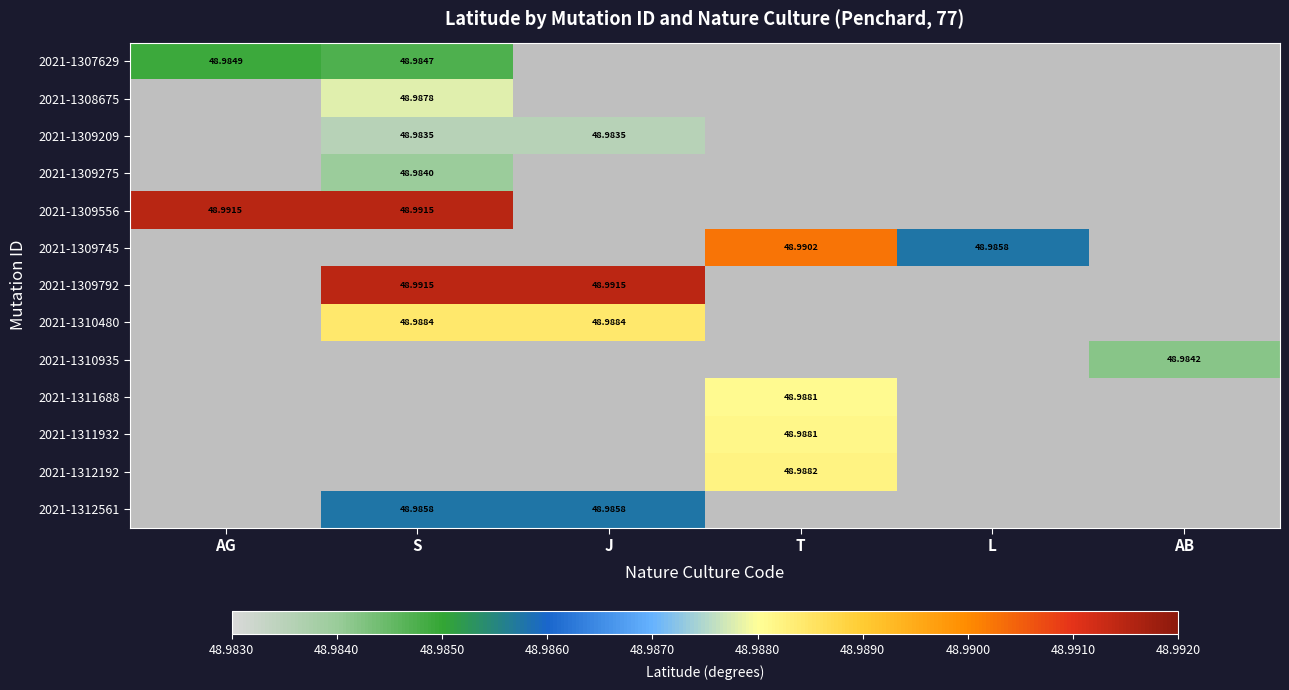

Is the value of 2021-1309209 at J greater than the value of 2021-1307629 at S?

No